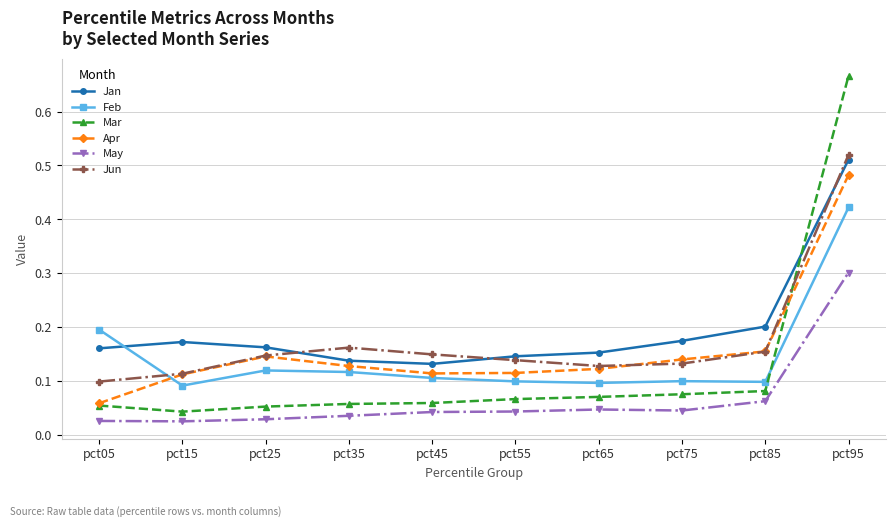

At how many categories does at least one series exceed 0?

10